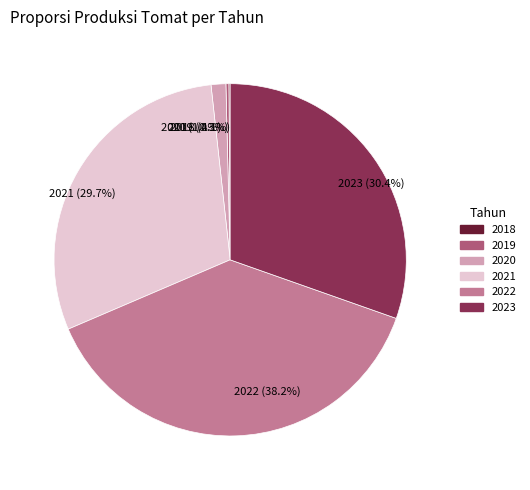

Which has a higher value, 2023 (30.4%) or 2021 (29.7%)?

2023 (30.4%)